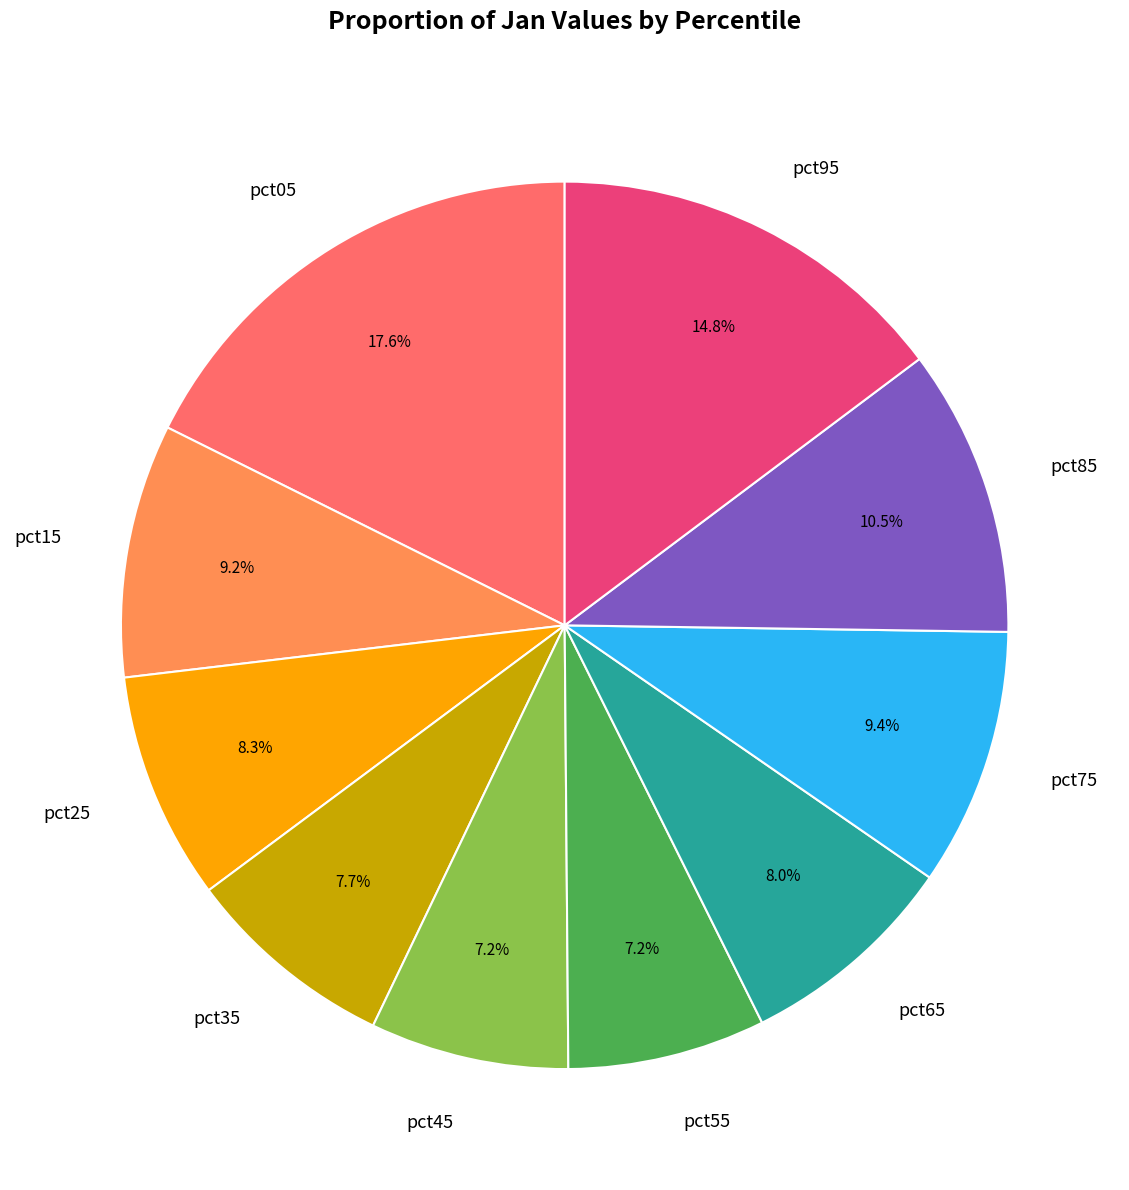

To the nearest percent, what is the difference between the largest and smallest slice percentages?

10%